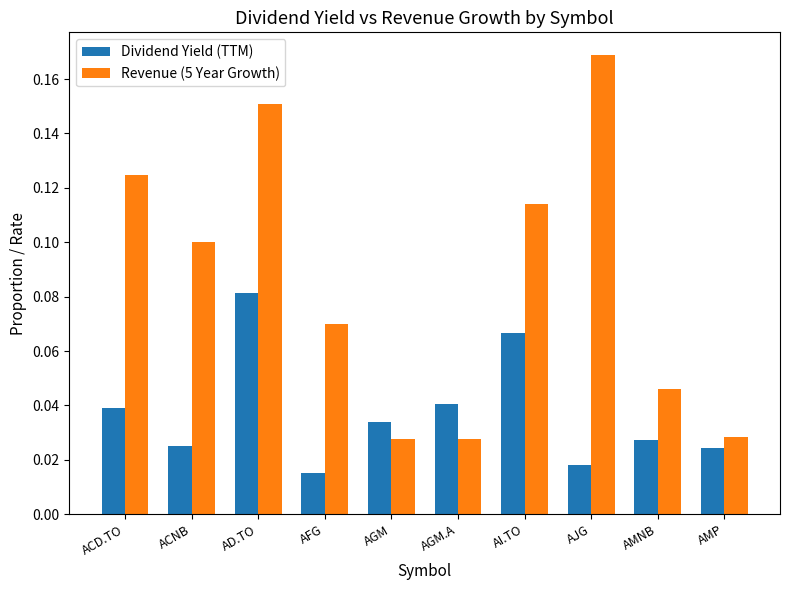

What is the label of the 8th bar from the left?

AJG